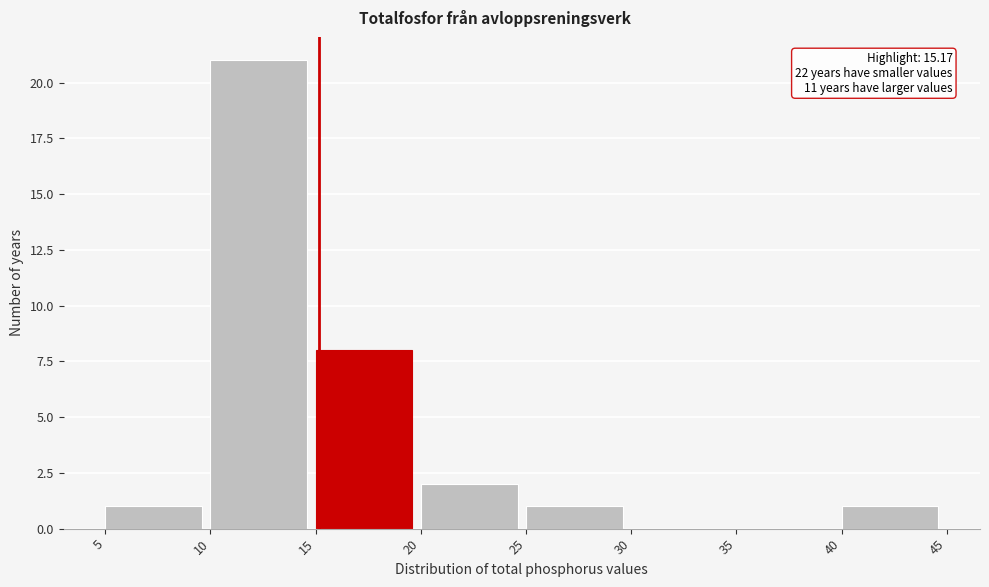

Which range on the x-axis has the tallest bar?

10 to 15